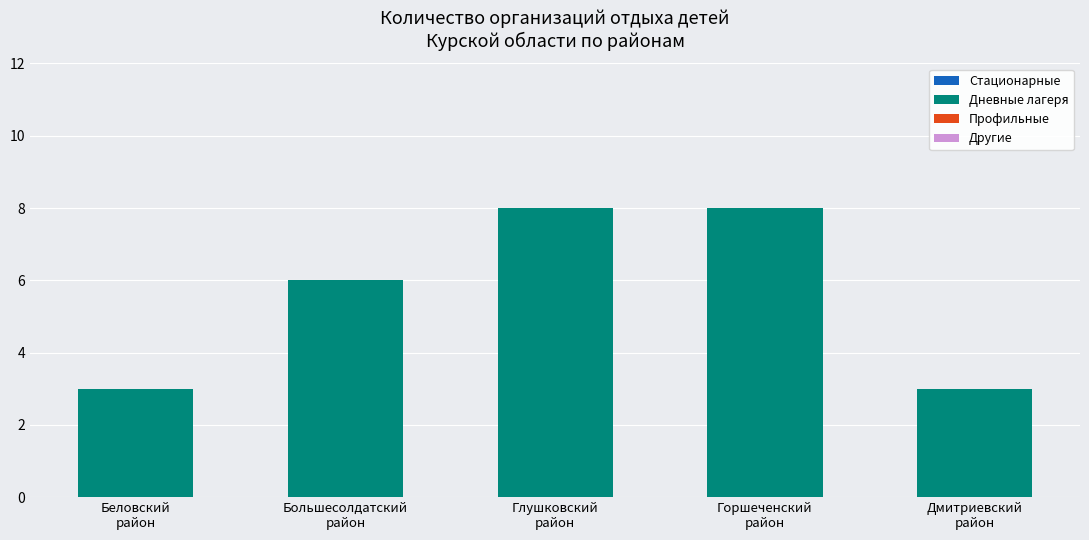

What is the sum of all values?

28